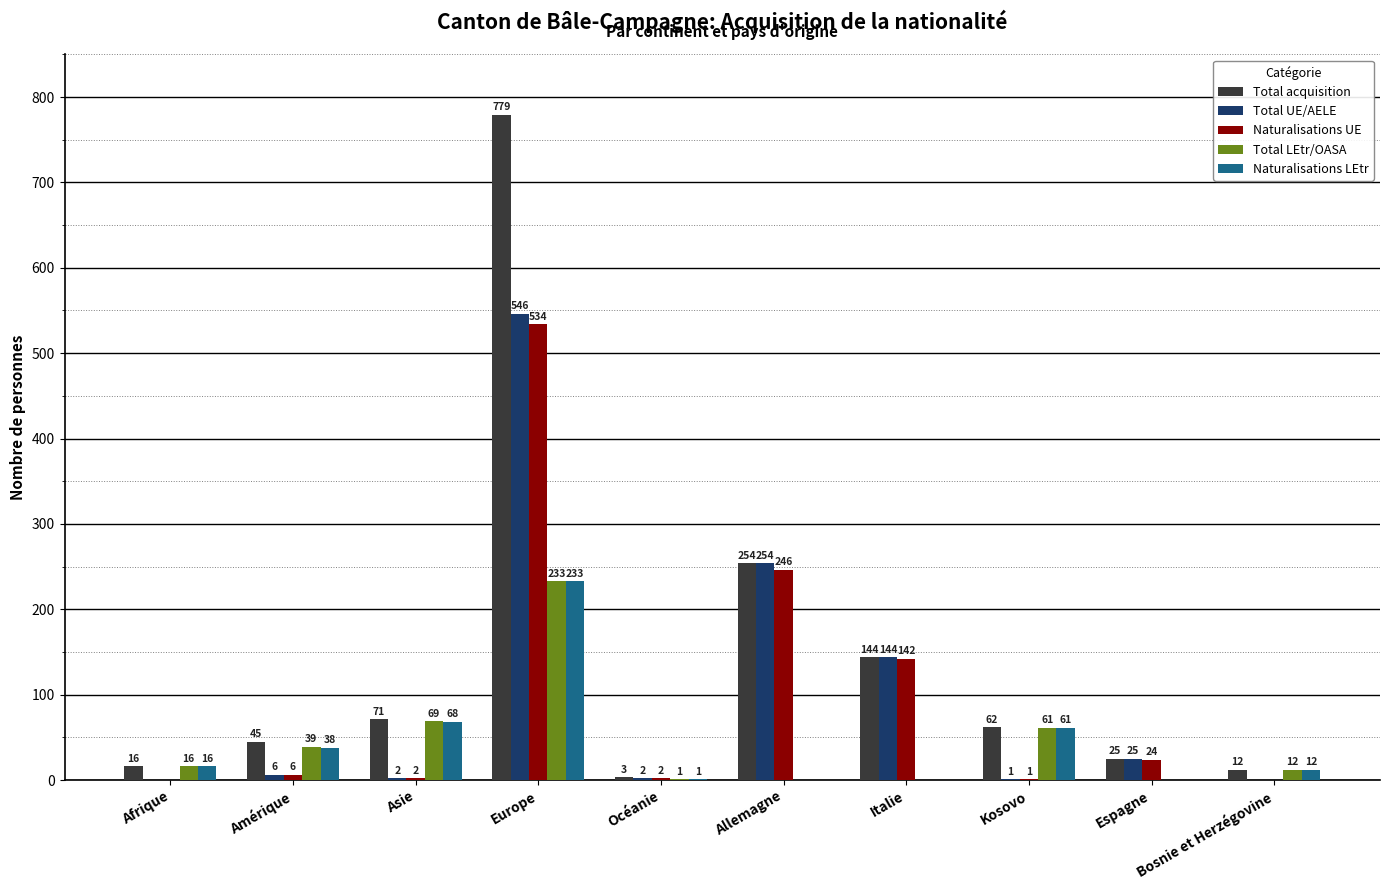

What is the sum of the Total UE/AELE values at Espagne and Kosovo?

26